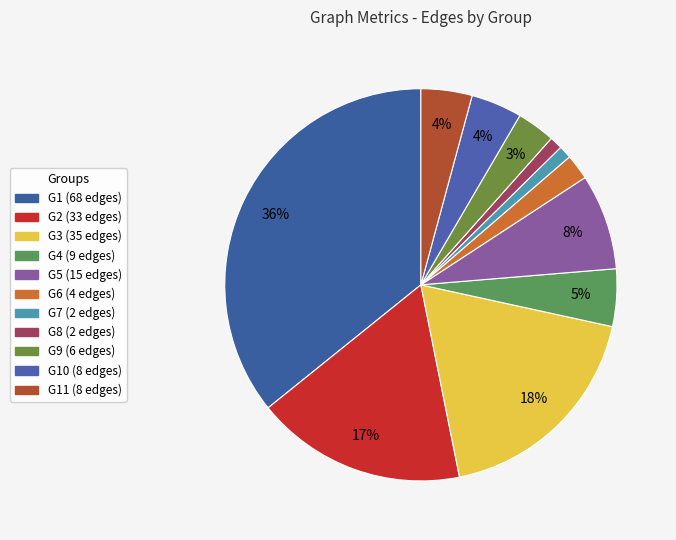

How many segments does this pie chart have?

11